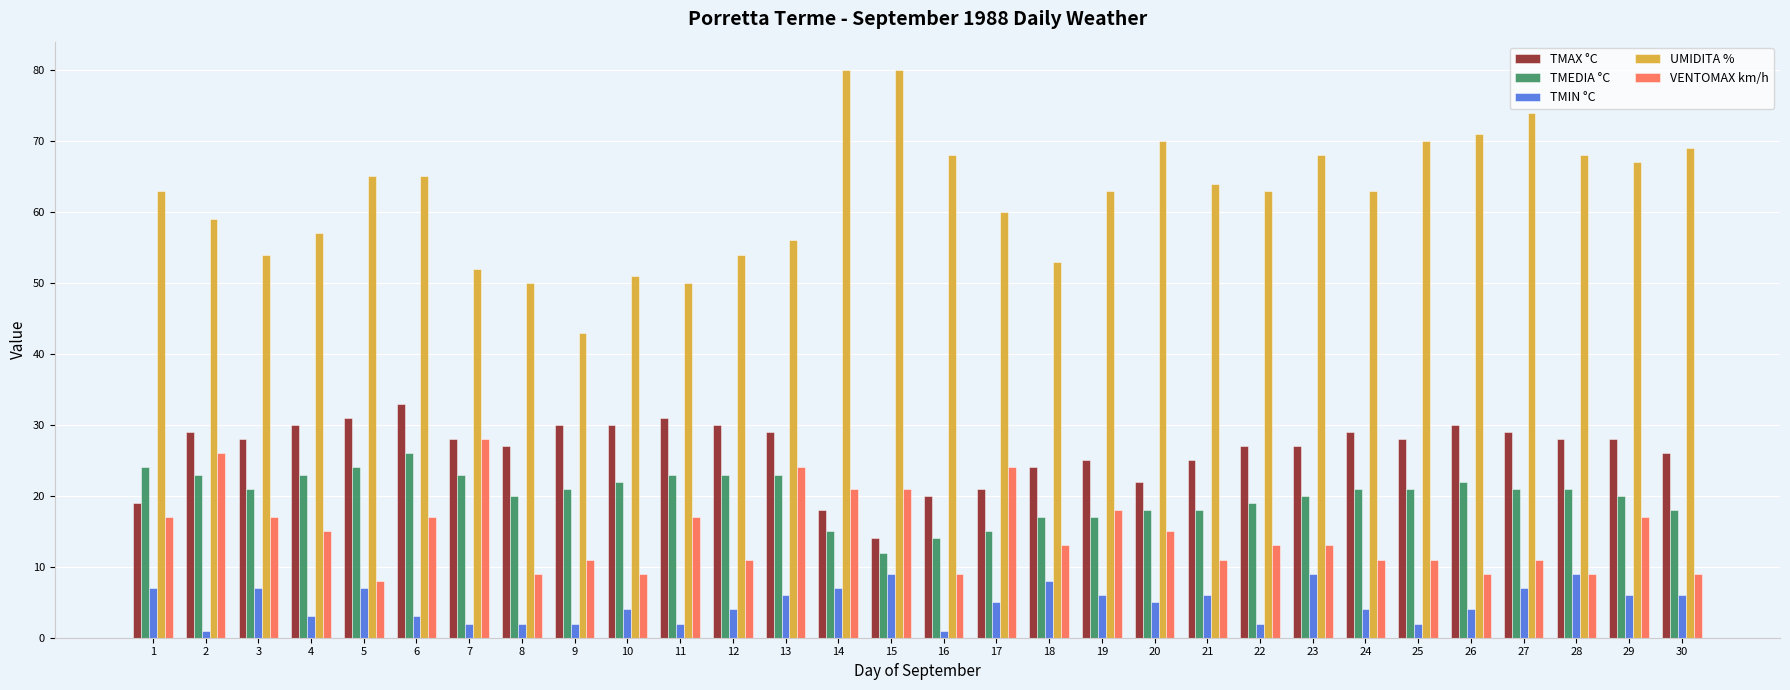

Reading left to right, extract all data points from this chart.

TMAX °C: 1=19	2=29	3=28	4=30	5=31	6=33	7=28	8=27	9=30	10=30	11=31	12=30	13=29	14=18	15=14	16=20	17=21	18=24	19=25	20=22	21=25	22=27	23=27	24=29	25=28	26=30	27=29	28=28	29=28	30=26
TMEDIA °C: 1=24	2=23	3=21	4=23	5=24	6=26	7=23	8=20	9=21	10=22	11=23	12=23	13=23	14=15	15=12	16=14	17=15	18=17	19=17	20=18	21=18	22=19	23=20	24=21	25=21	26=22	27=21	28=21	29=20	30=18
TMIN °C: 1=7	2=1	3=7	4=3	5=7	6=3	7=2	8=2	9=2	10=4	11=2	12=4	13=6	14=7	15=9	16=1	17=5	18=8	19=6	20=5	21=6	22=2	23=9	24=4	25=2	26=4	27=7	28=9	29=6	30=6
UMIDITA %: 1=63	2=59	3=54	4=57	5=65	6=65	7=52	8=50	9=43	10=51	11=50	12=54	13=56	14=80	15=80	16=68	17=60	18=53	19=63	20=70	21=64	22=63	23=68	24=63	25=70	26=71	27=74	28=68	29=67	30=69
VENTOMAX km/h: 1=17	2=26	3=17	4=15	5=8	6=17	7=28	8=9	9=11	10=9	11=17	12=11	13=24	14=21	15=21	16=9	17=24	18=13	19=18	20=15	21=11	22=13	23=13	24=11	25=11	26=9	27=11	28=9	29=17	30=9